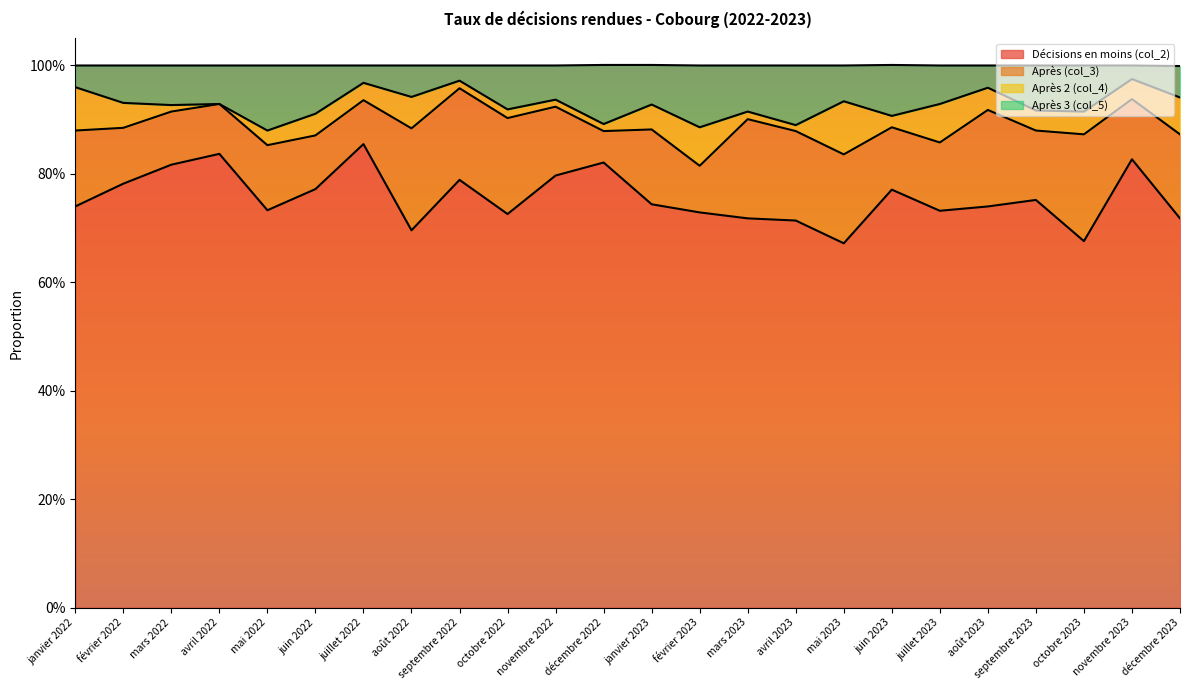

In Après 3 (col_5), how many points are lower than both neighbors (excluding endpoints)?

9